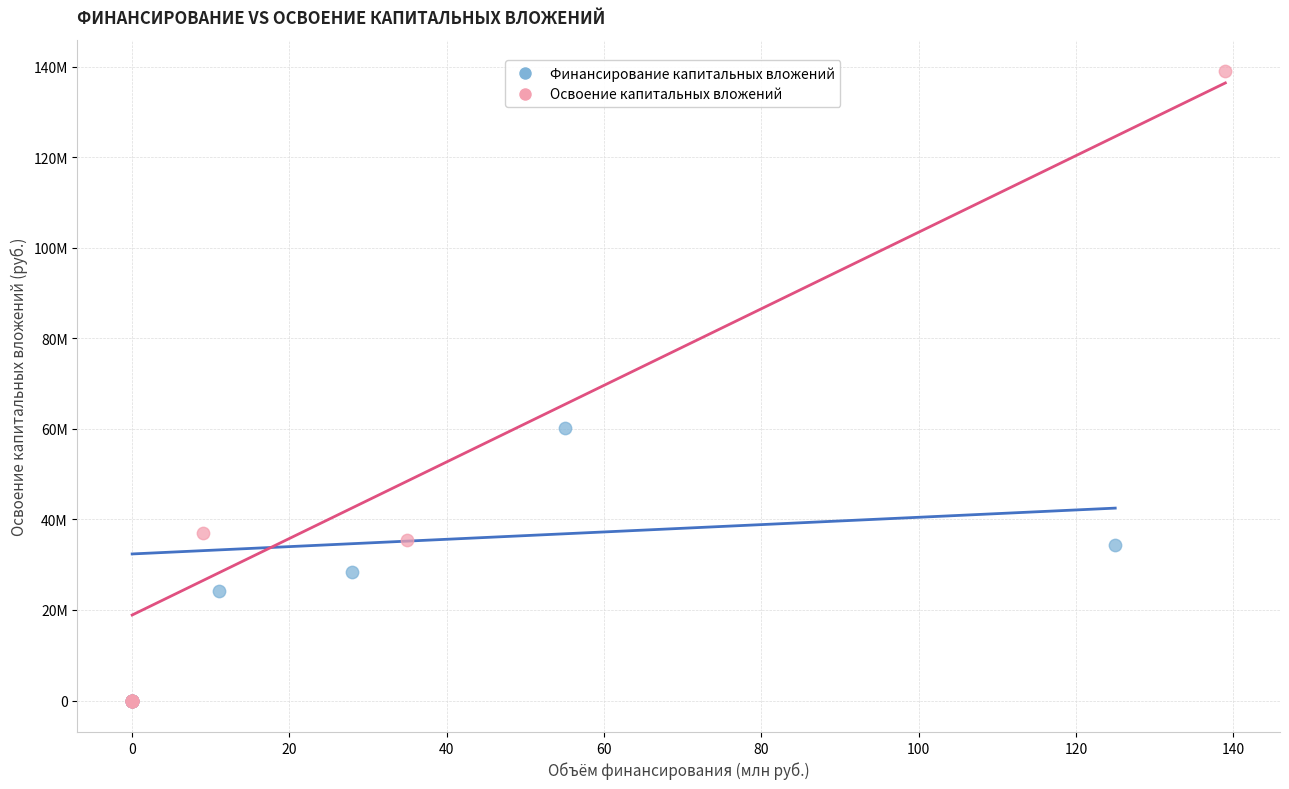

Which series has the largest Y range (max minus min)?

Освоение капитальных вложений